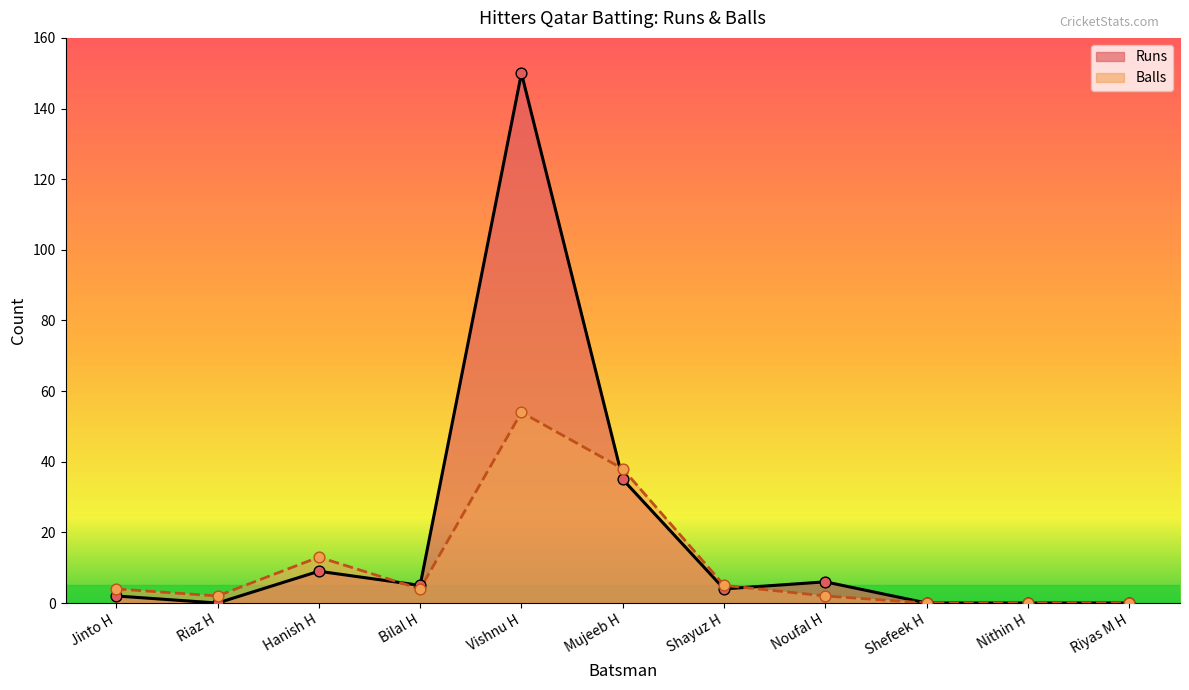

At which category is the sum across all series the highest?

Vishnu H